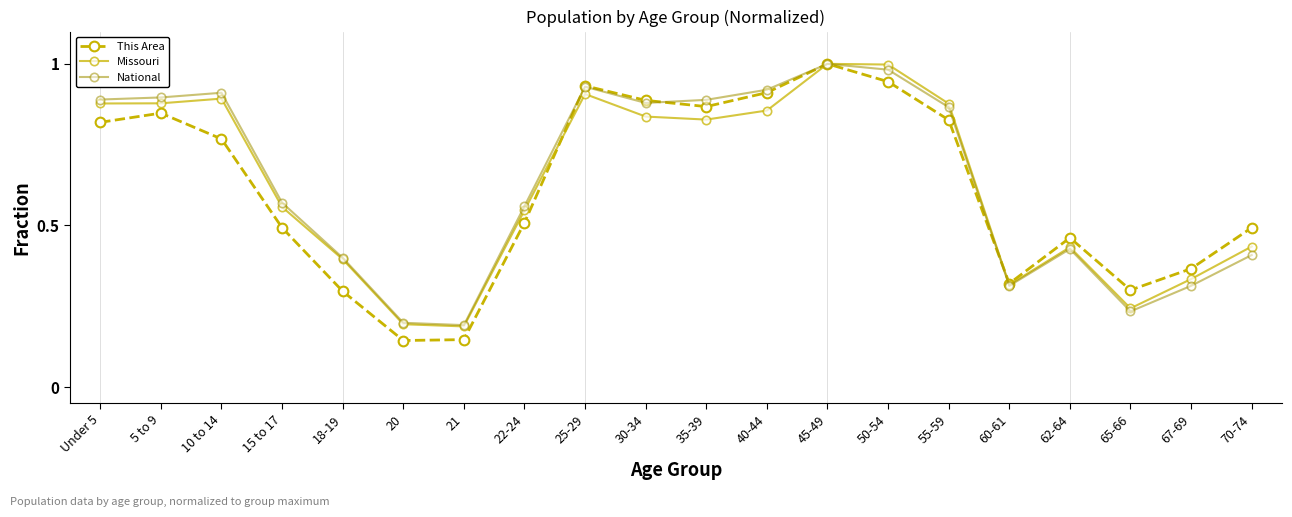

True or false: Missouri has more than 0 points higher than both neighbors.

True